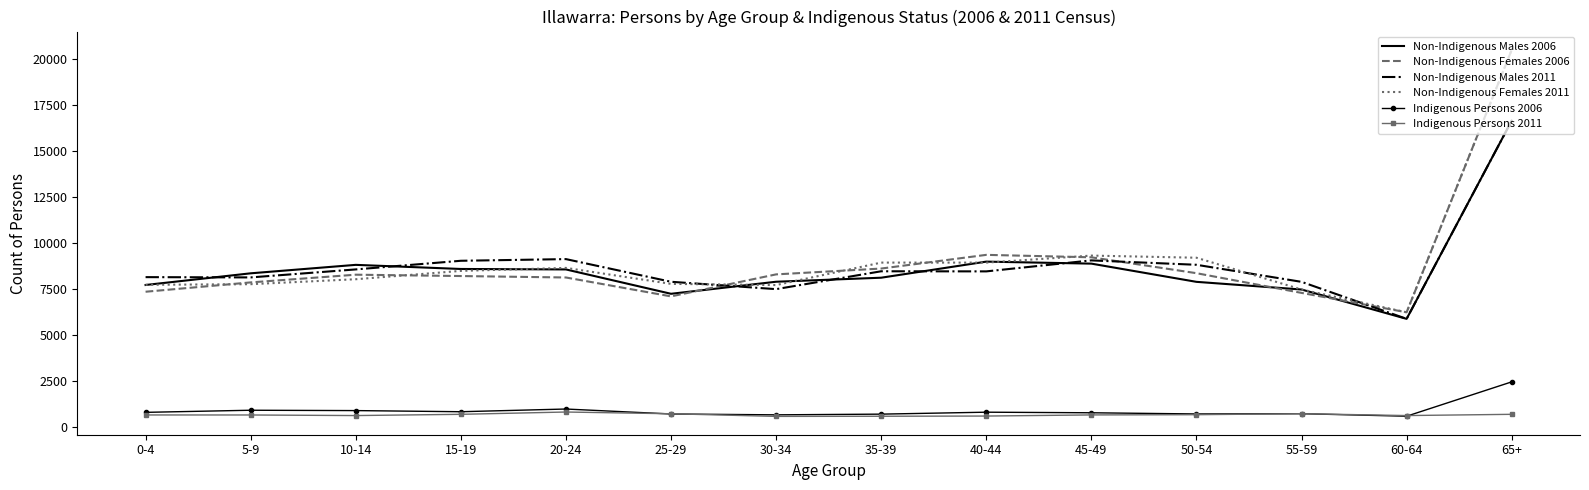

At which category does the chart reach its peak across all series?

65+